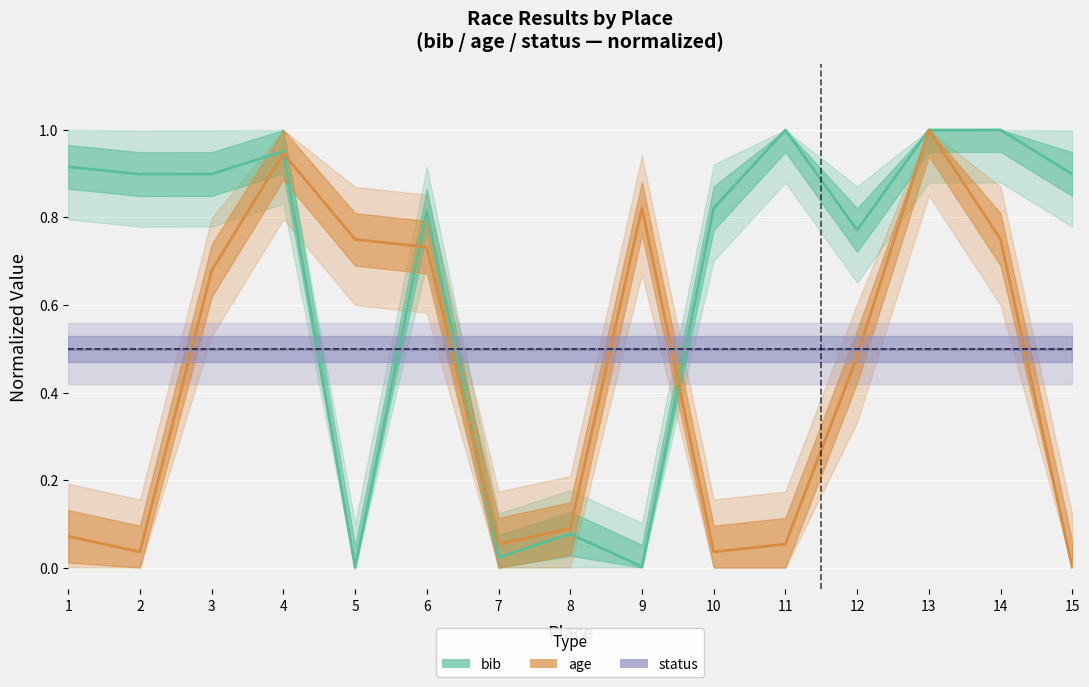

Where is the first local minimum for age?

2